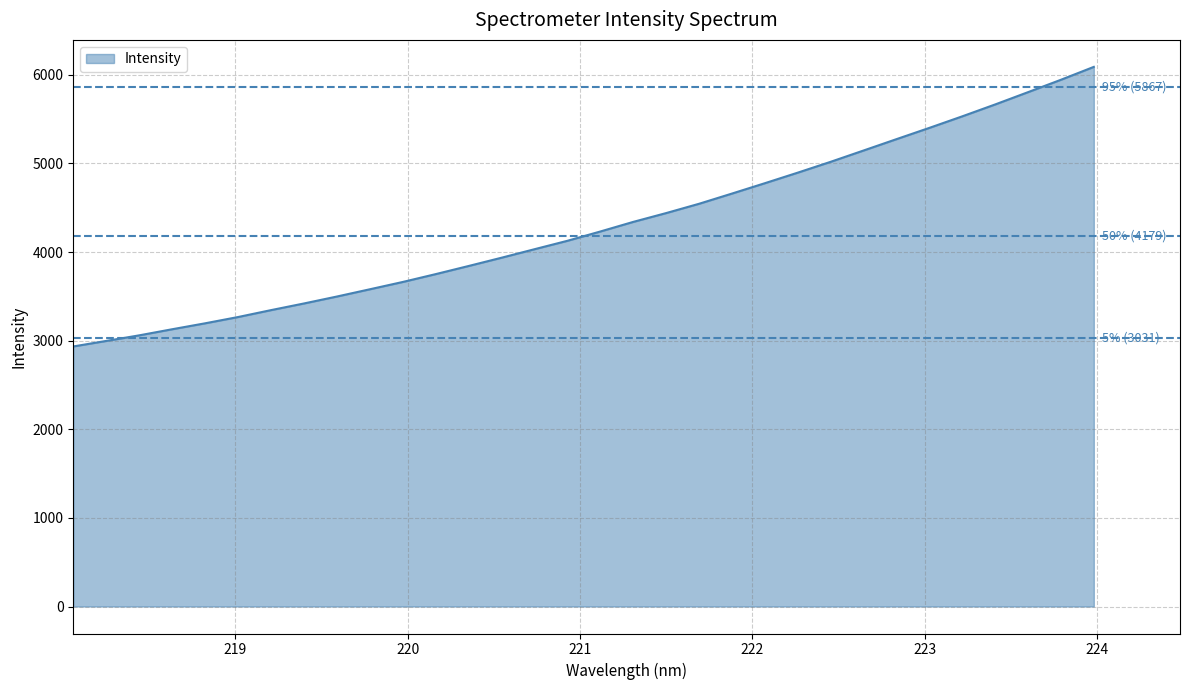

What is the difference between the maximum and minimum values?

3154.6